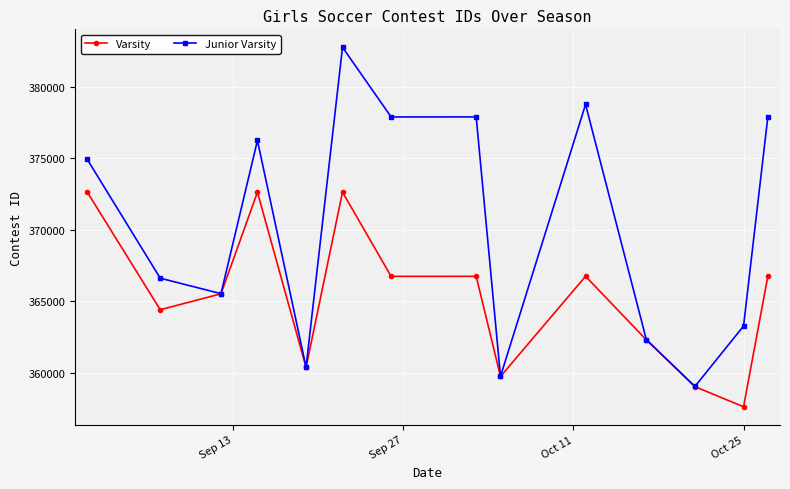

True or false: Junior Varsity has more than 0 interior local peaks.

True